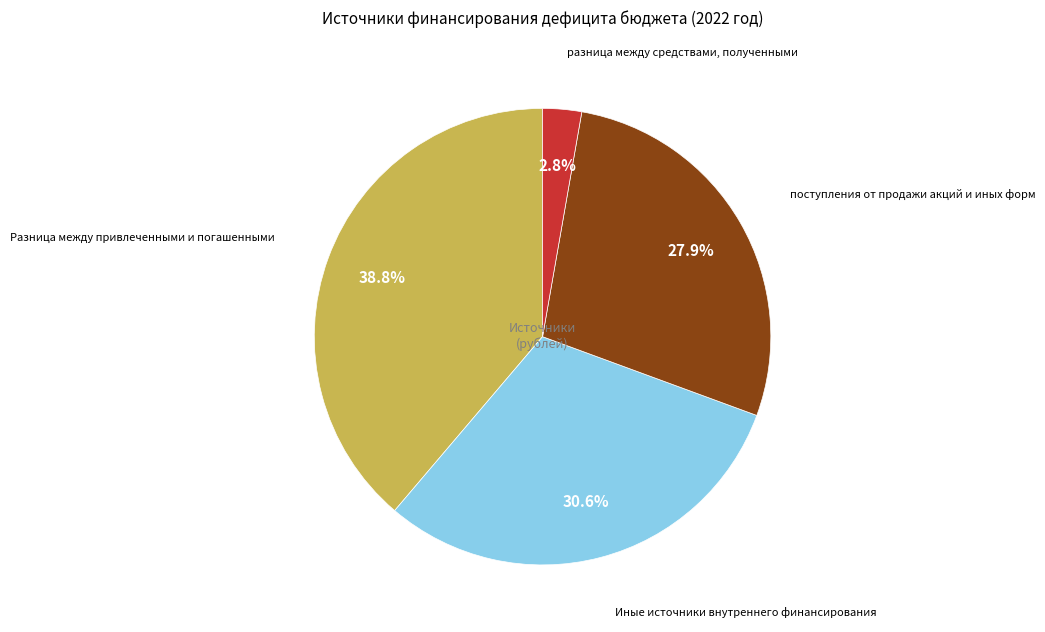

How many slices are in this pie chart?

4